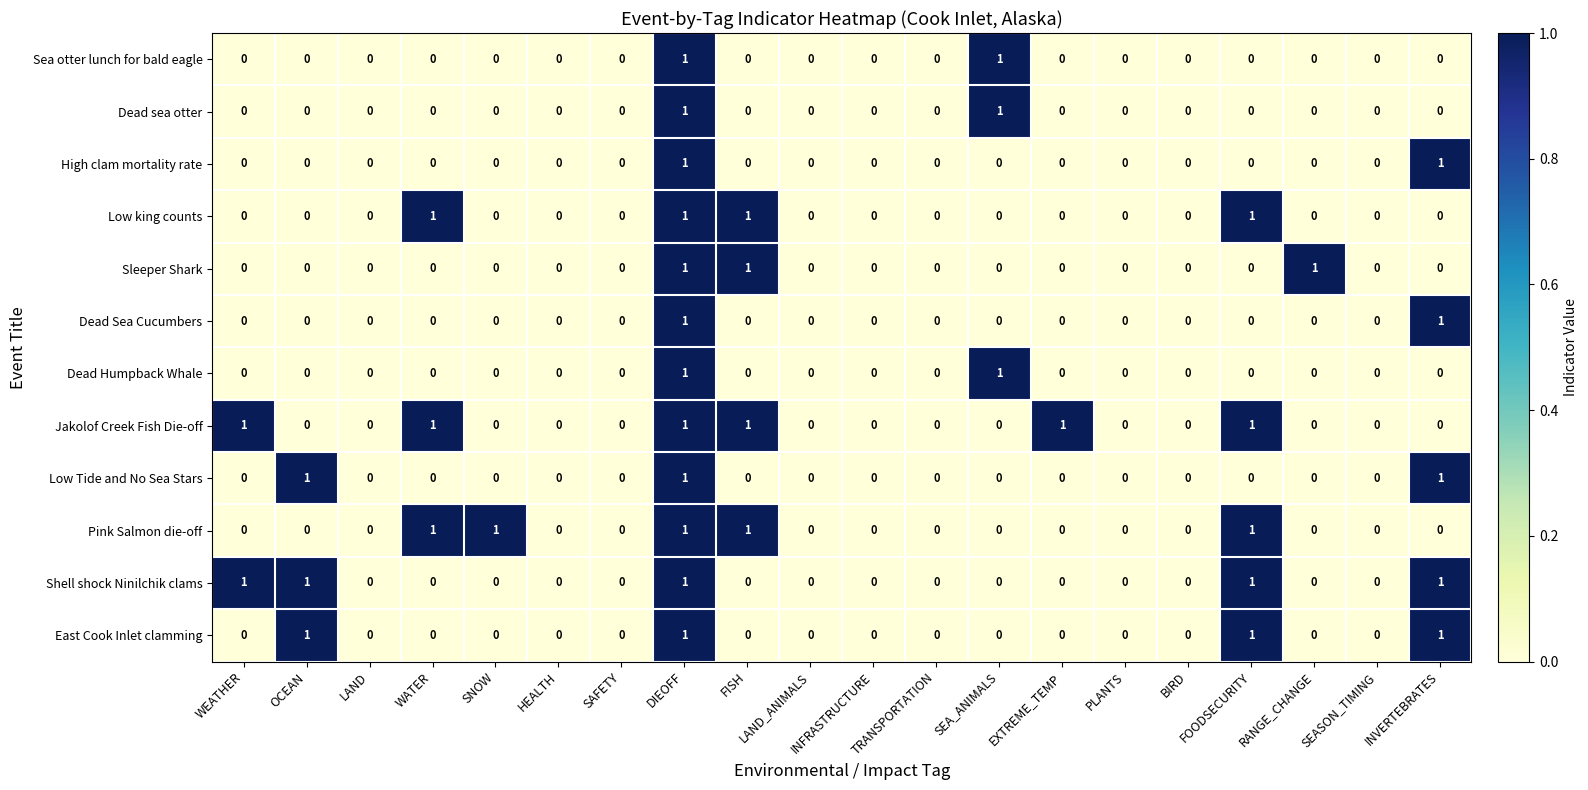

The value of Shell shock Ninilchik clams at FISH is 0. True or false?

True